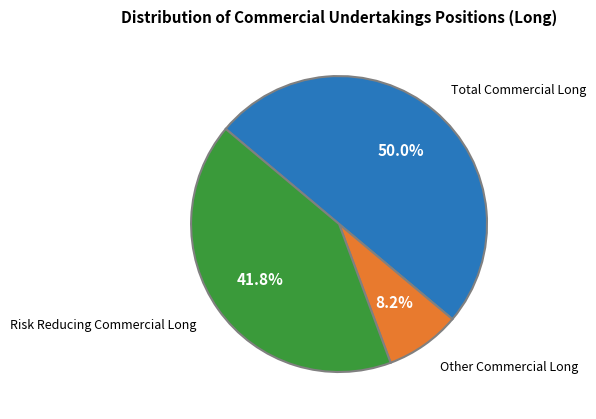

What is the smallest slice in the pie chart?

Other Commercial Long